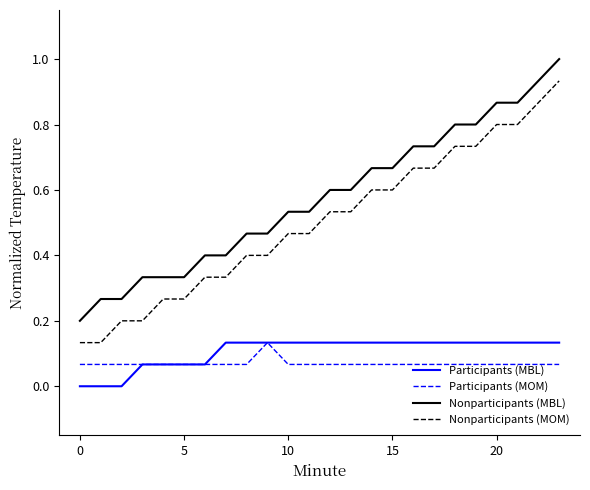

True or false: Nonparticipants (MOM) and Nonparticipants (MBL) cross at least once.

False